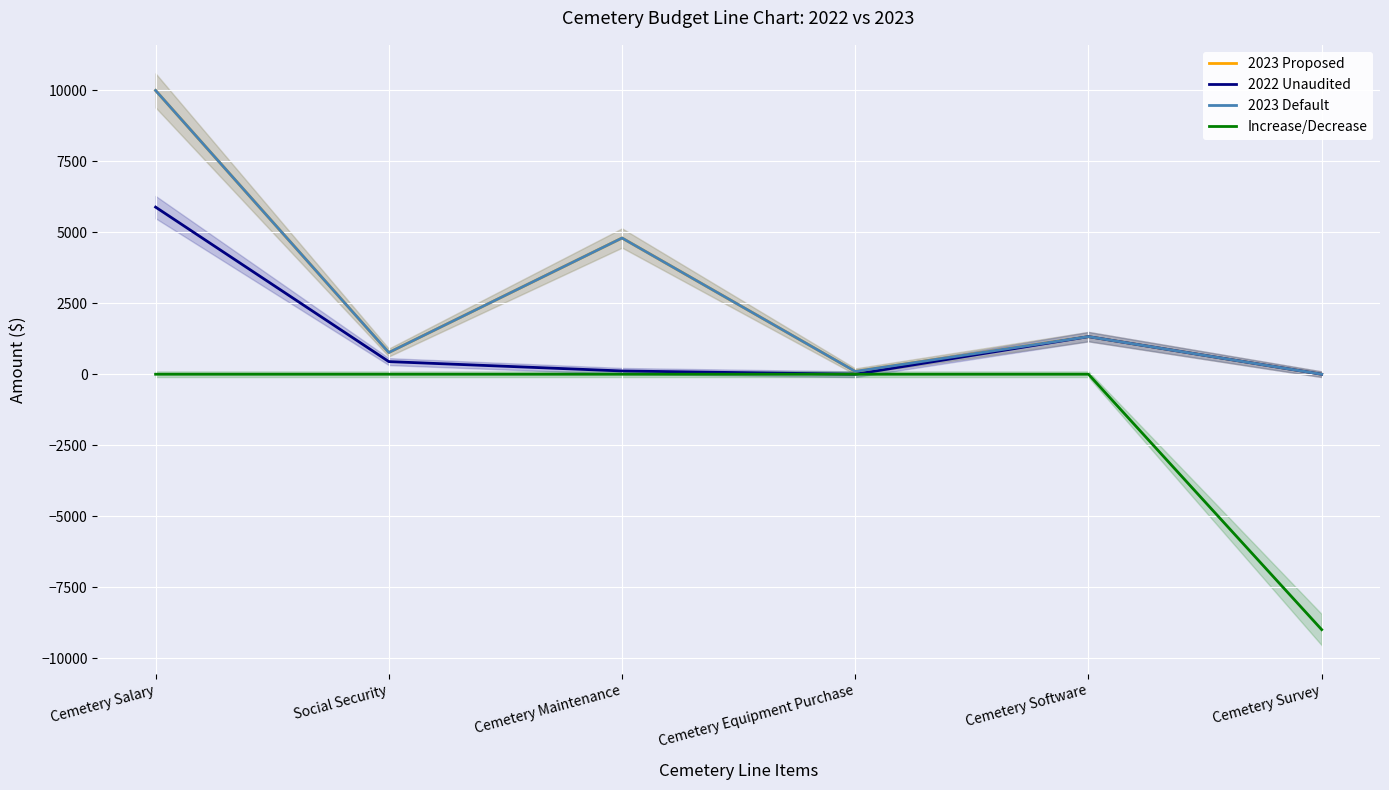

What is the value of the 2022 Unaudited point at the 1st from the left?

5889.1